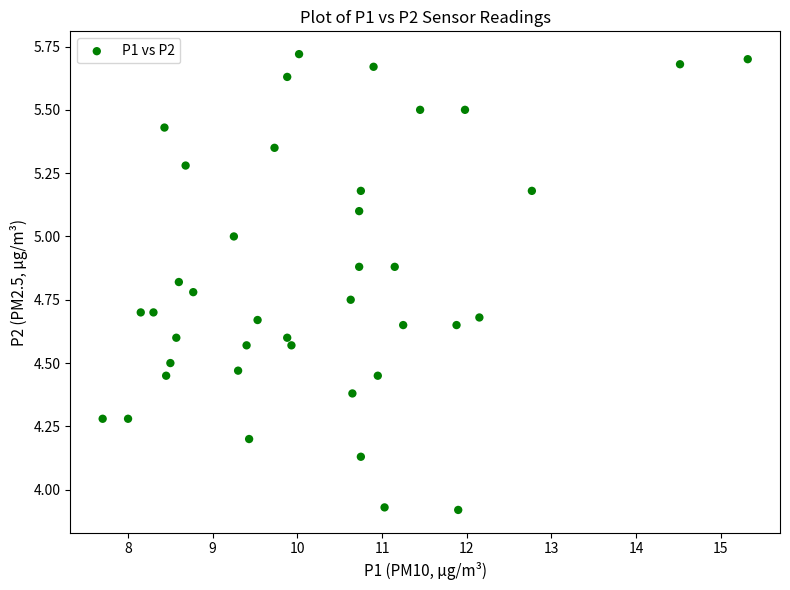

What is the range of X values (max minus min)?

7.6